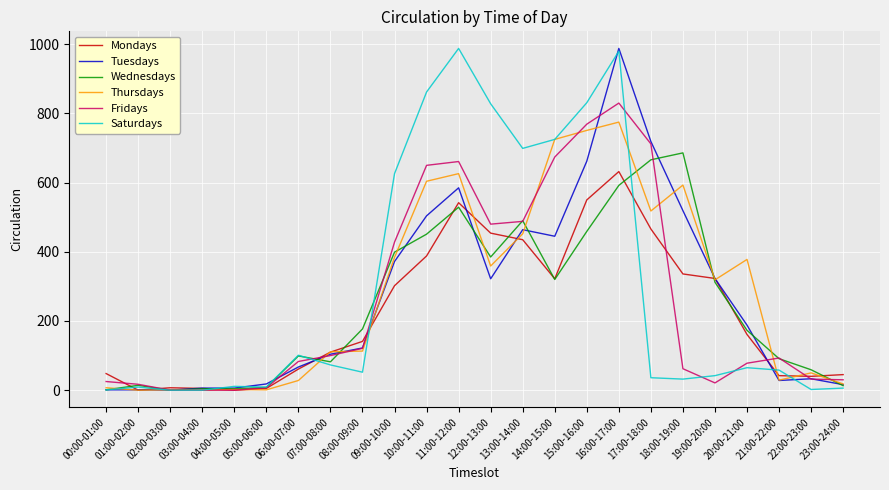

Between 17:00-18:00 and 20:00-21:00, which series saw the biggest shift?

Fridays